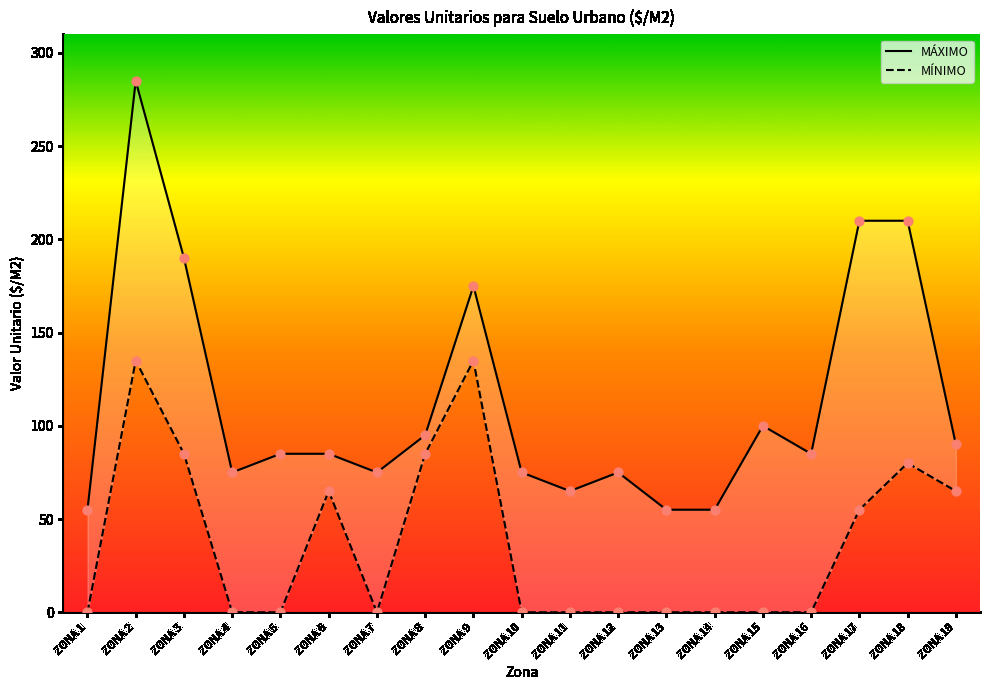

What are all the series names shown in the legend?

MÁXIMO, MÍNIMO